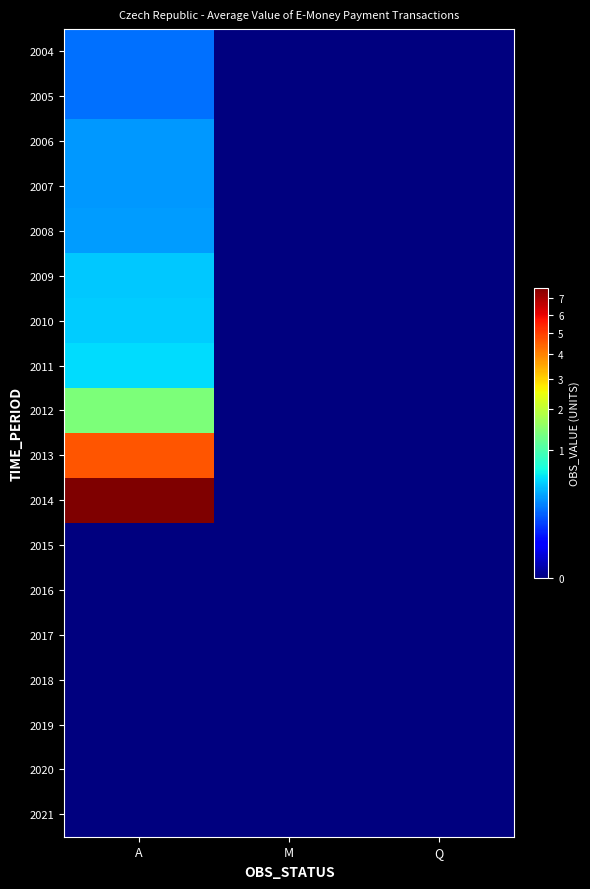

Which series has the widest spread of values?

2014